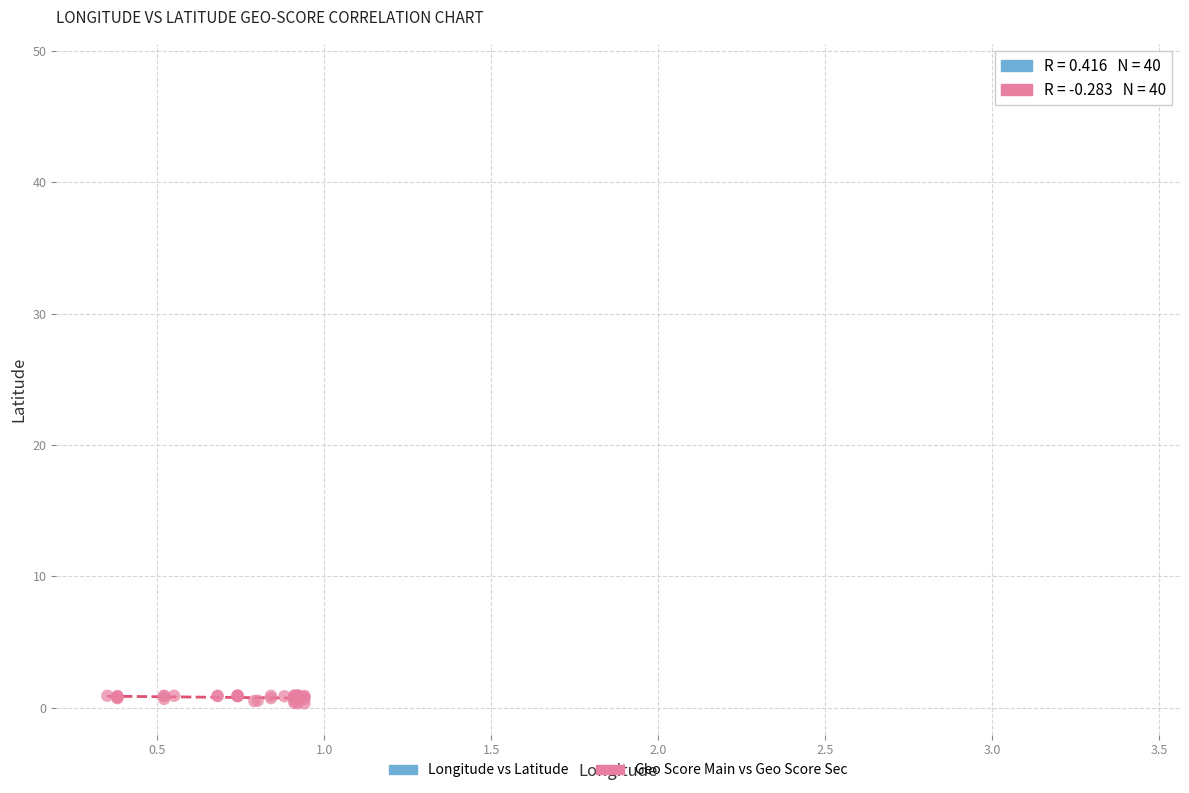

Which series has the widest spread of Y values?

Geo Score Main vs Geo Score Sec